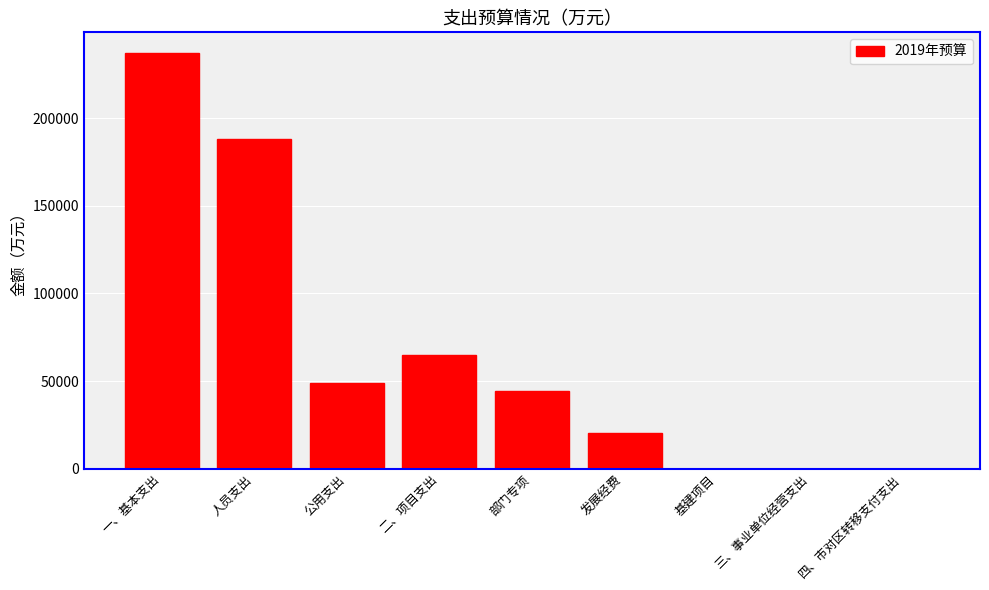

At which label does the data first exceed 44434?

一、基本支出